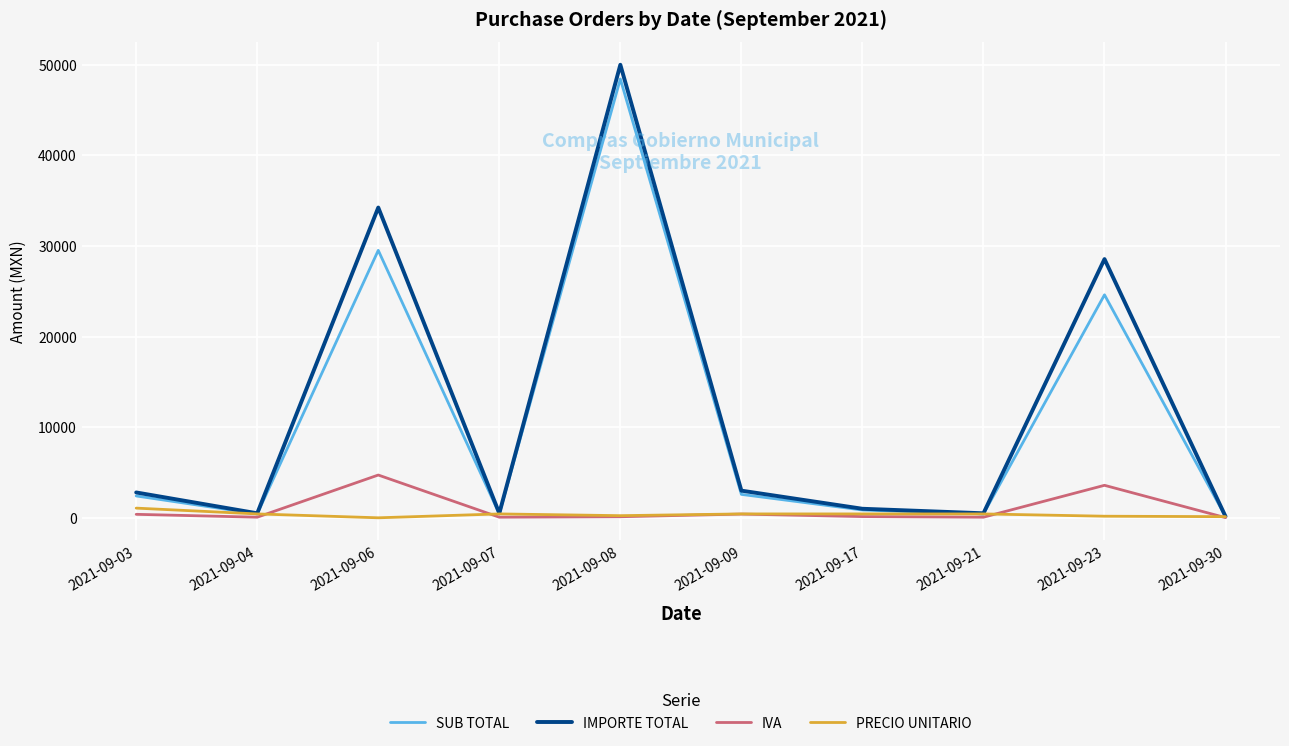

Which series has the widest spread of values?

IMPORTE TOTAL